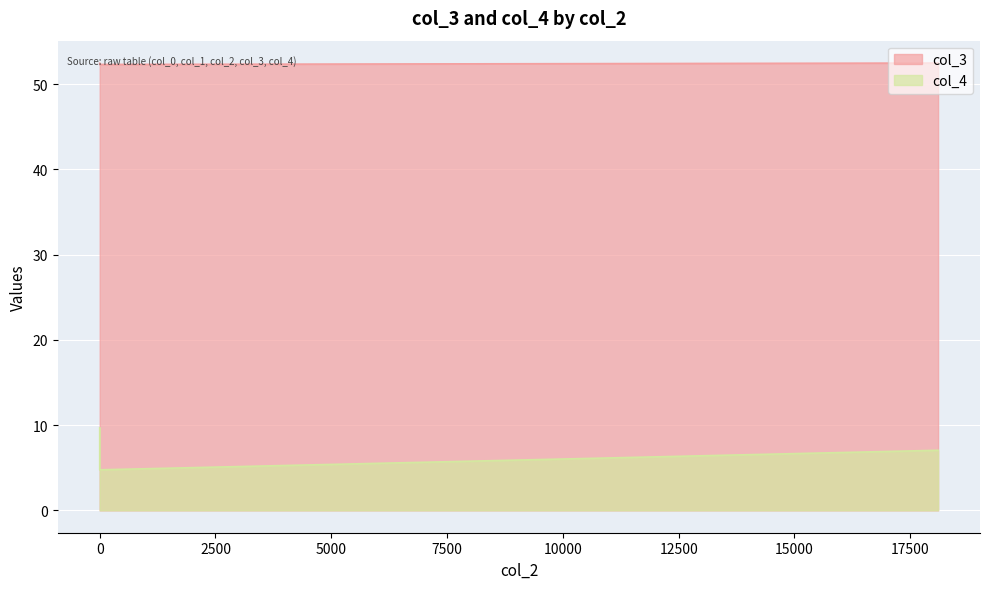

Is it true that col_4 equals 7.1 at 18100?

True